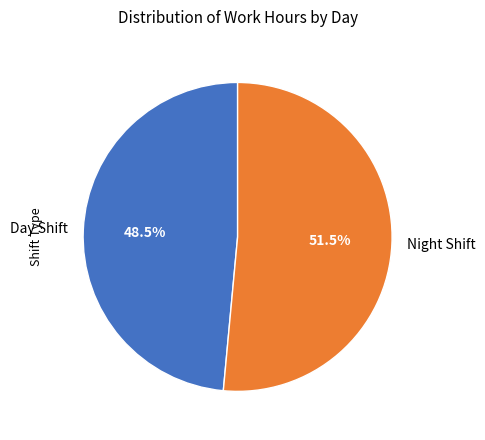

Between Day Shift and Night Shift, which is larger?

Night Shift